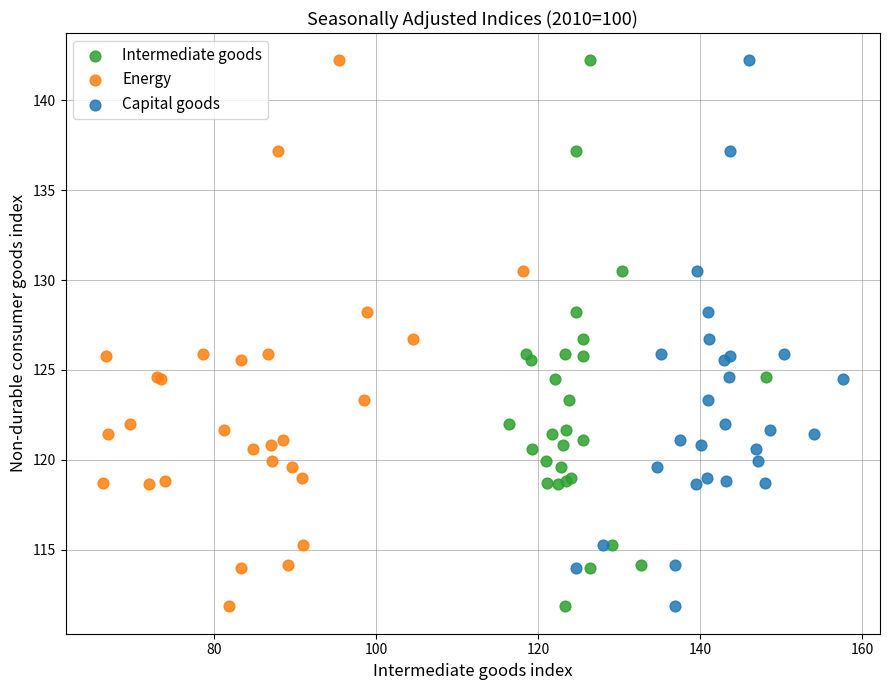

What are all the series names shown in the legend?

Intermediate goods, Energy, Capital goods